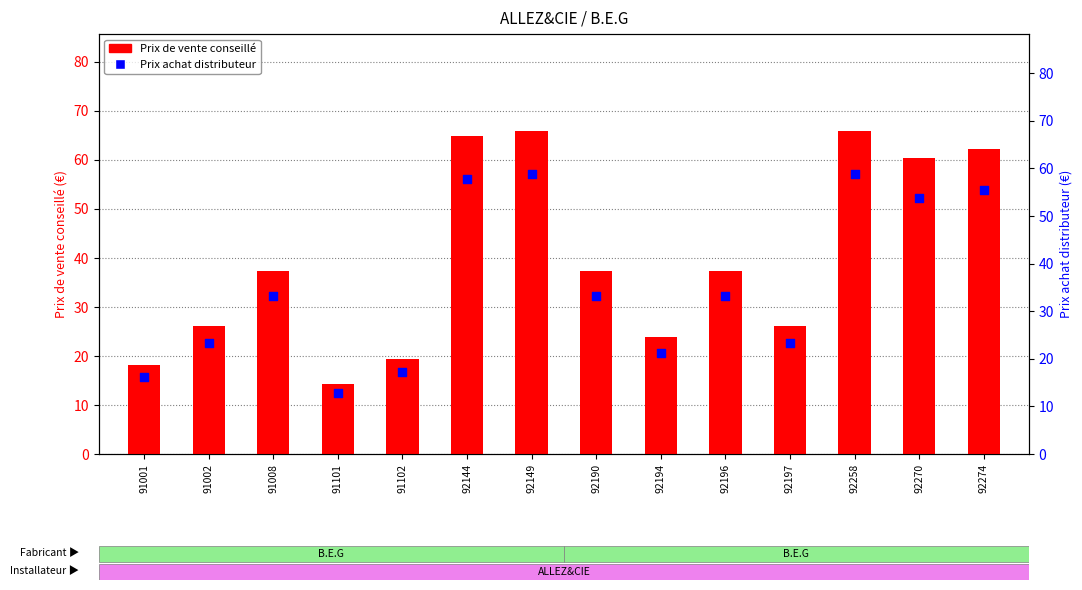

Which series contains the lowest Y value?

Prix achat distributeur